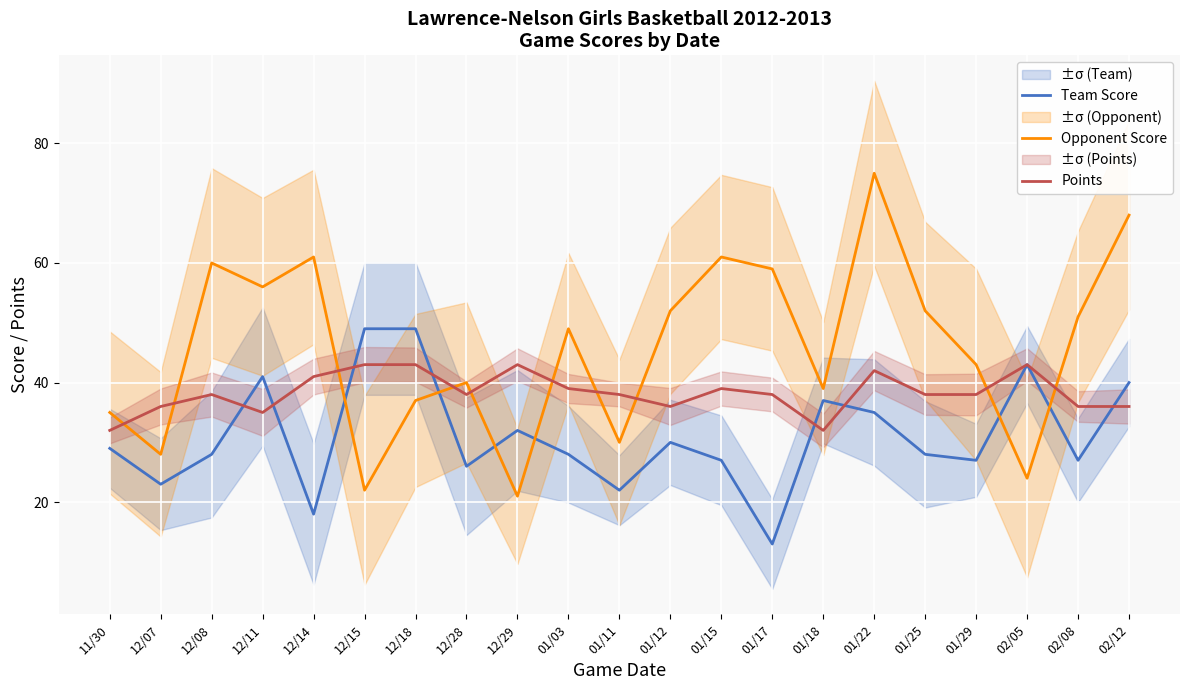

What is the value of the Opponent Score point at the 5th from the left?

61